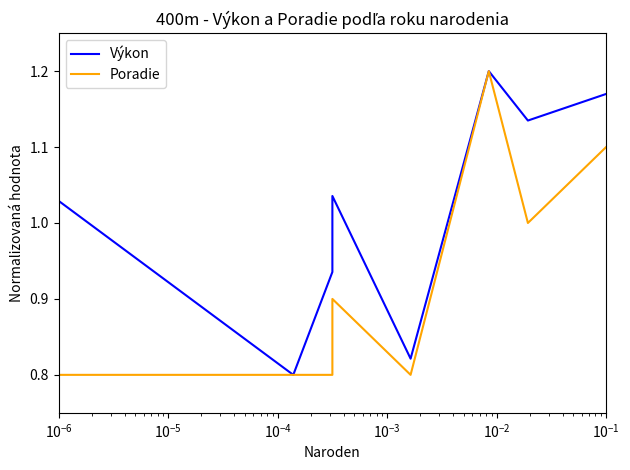

True or false: Výkon and Poradie cross at least once.

False